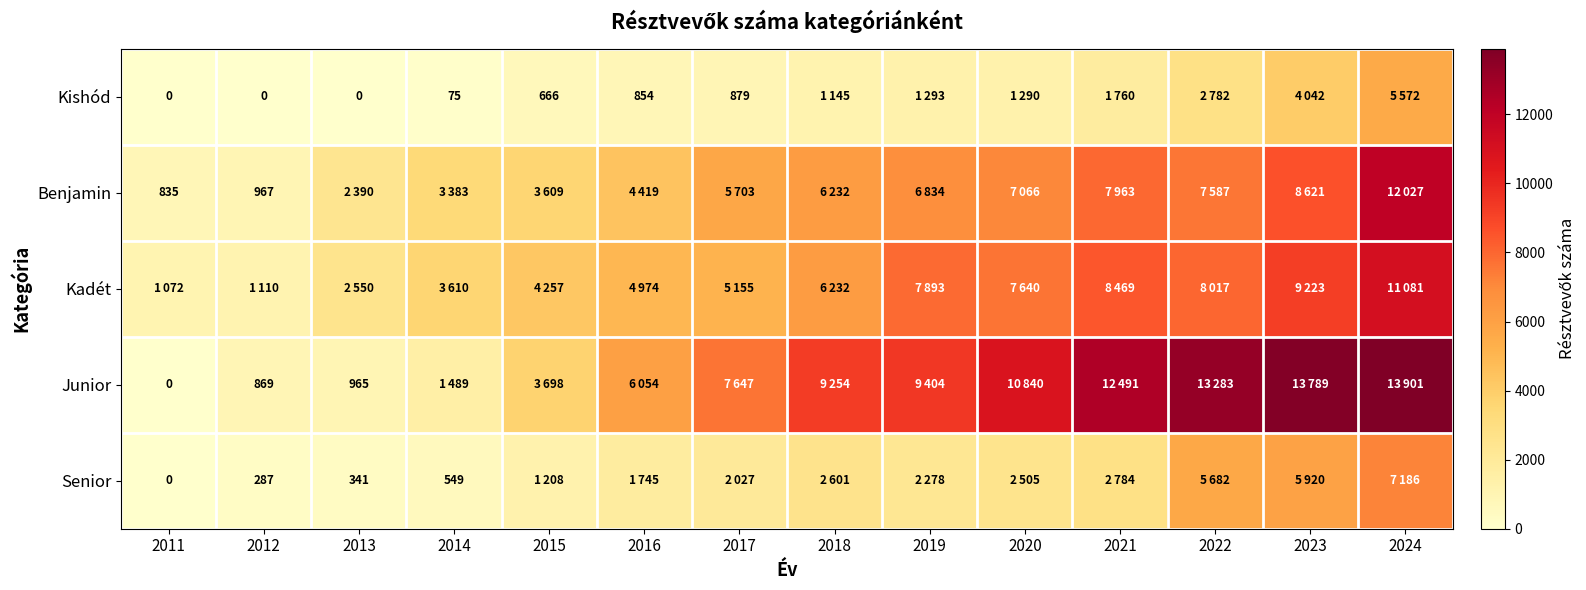

How many categories are shown in the chart?

14